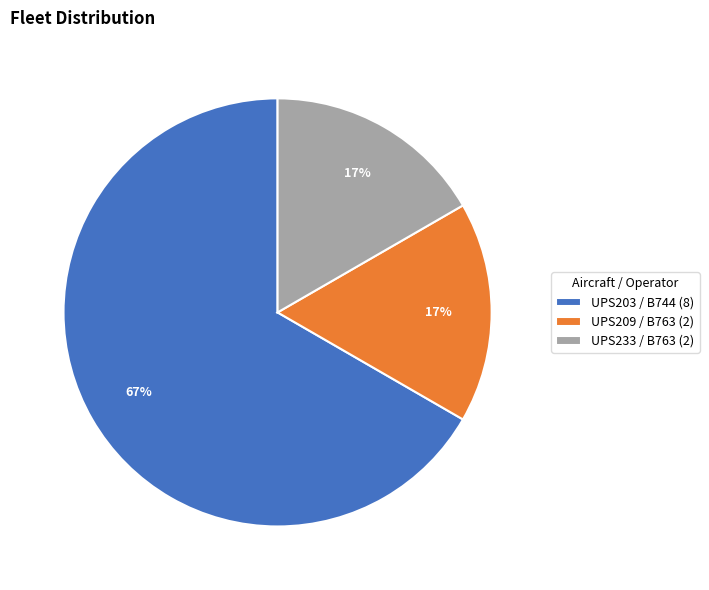

Is the sum of UPS233 / B763 (2) and UPS209 / B763 (2) greater than half?

No